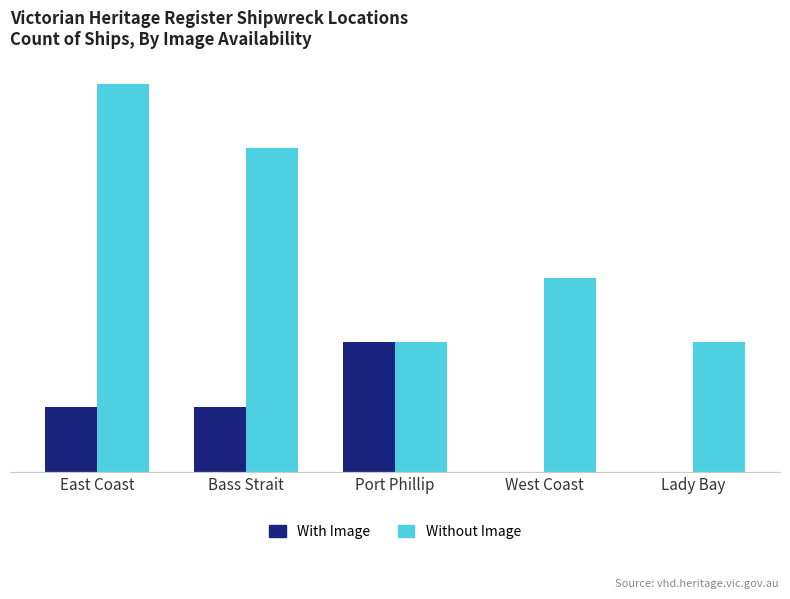

What is the sum of the With Image values at East Coast and Bass Strait?

2